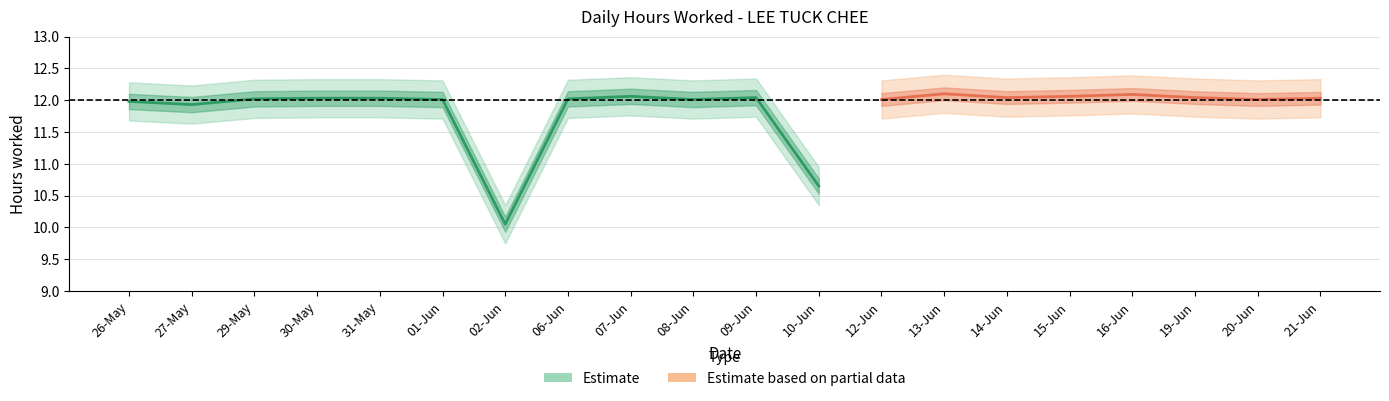

True or false: Low_upper and Low (hours worked) cross at least once.

False